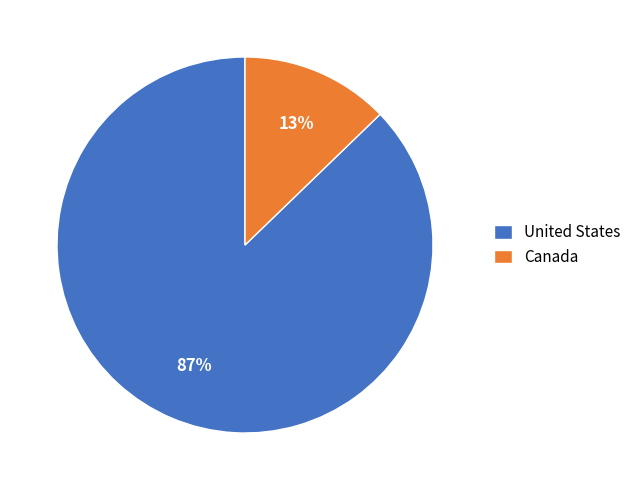

How many segments does this pie chart have?

2